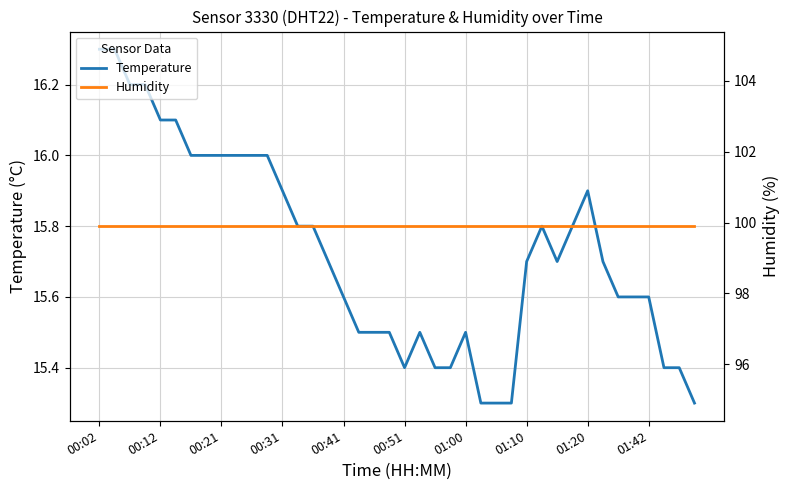

The value of Humidity at 11 is 99.9. True or false?

True